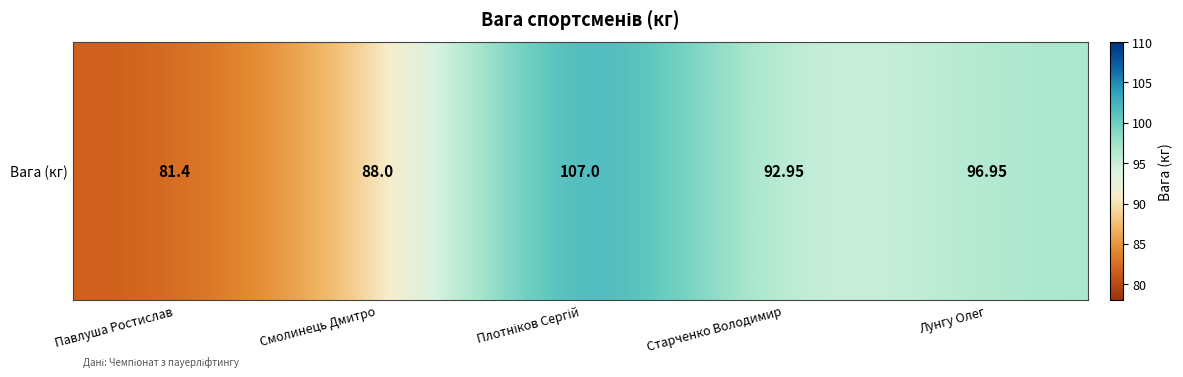

Rank the categories by value from highest to lowest.

Плотніков Сергій, Лунгу Олег, Старченко Володимир, Смолинець Дмитро, Павлуша Ростислав